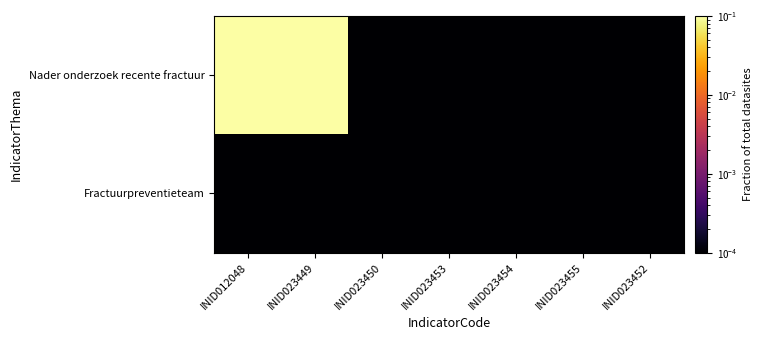

Which series has the largest total across all categories?

Nader onderzoek recente fractuur